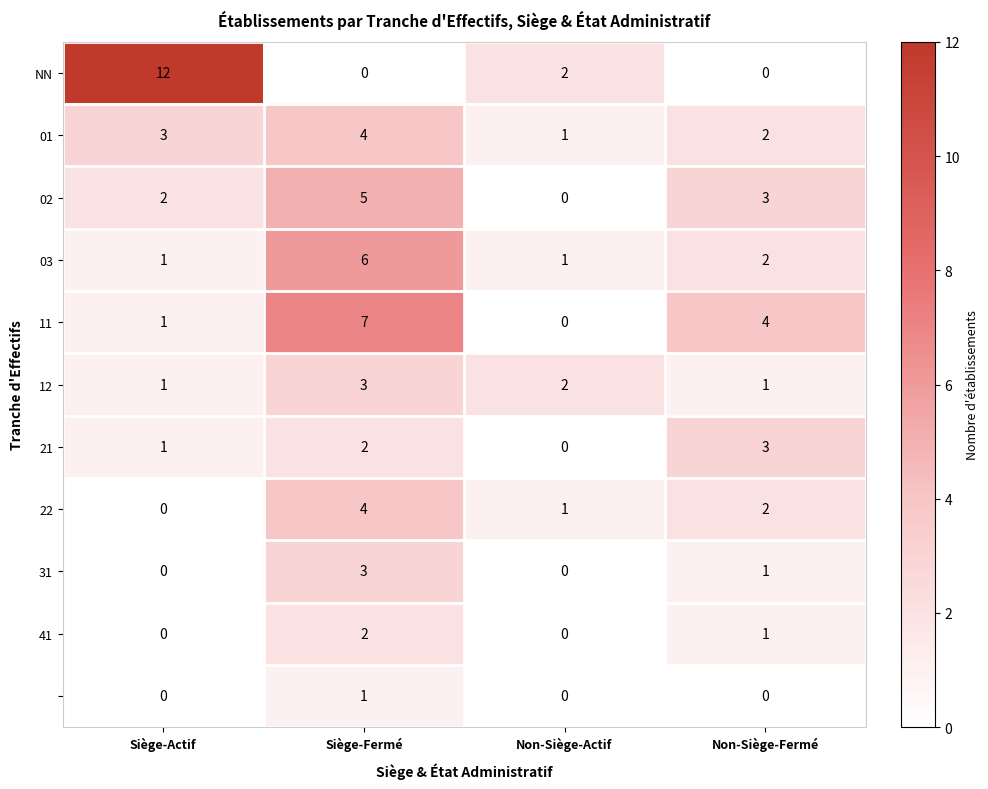

What is the spread (max minus min) of values at Siège-Fermé?

7